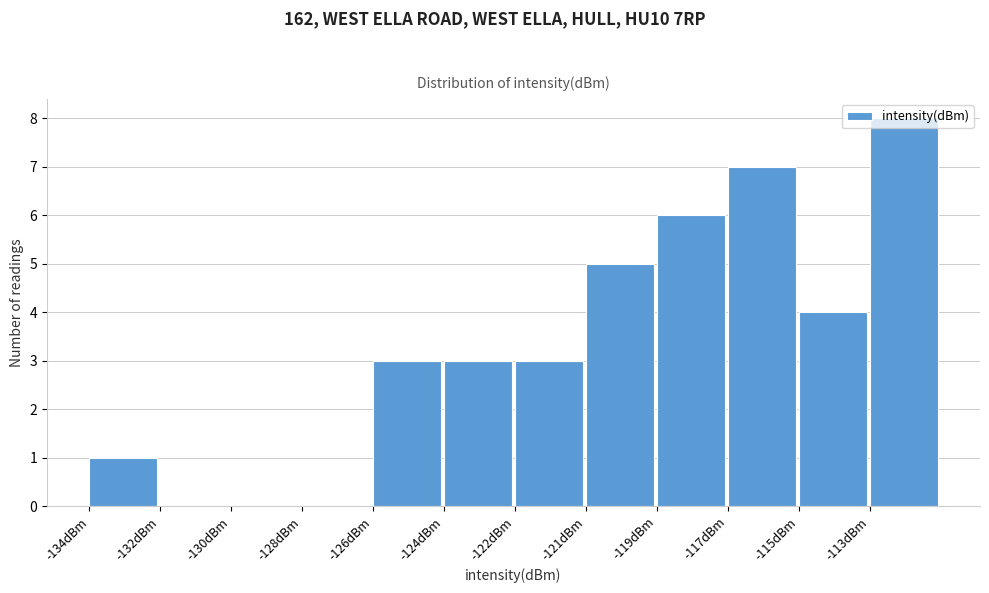

What is the sum of all values?

40